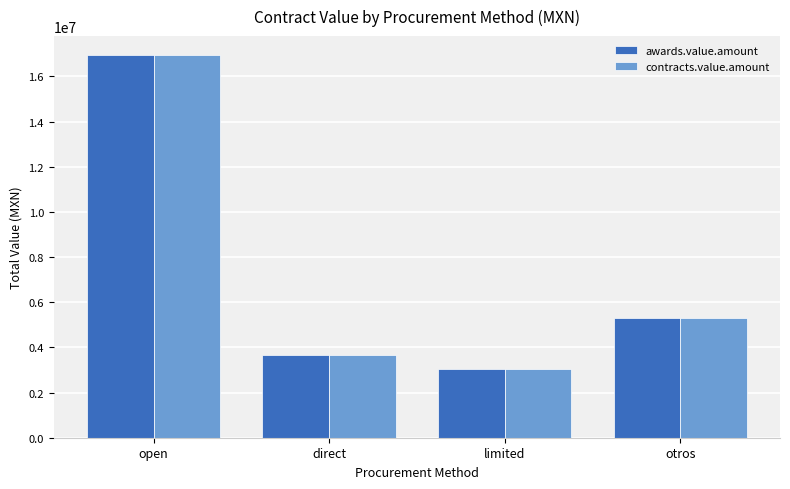

Where does the contracts.value.amount series first go above 5308966?

open